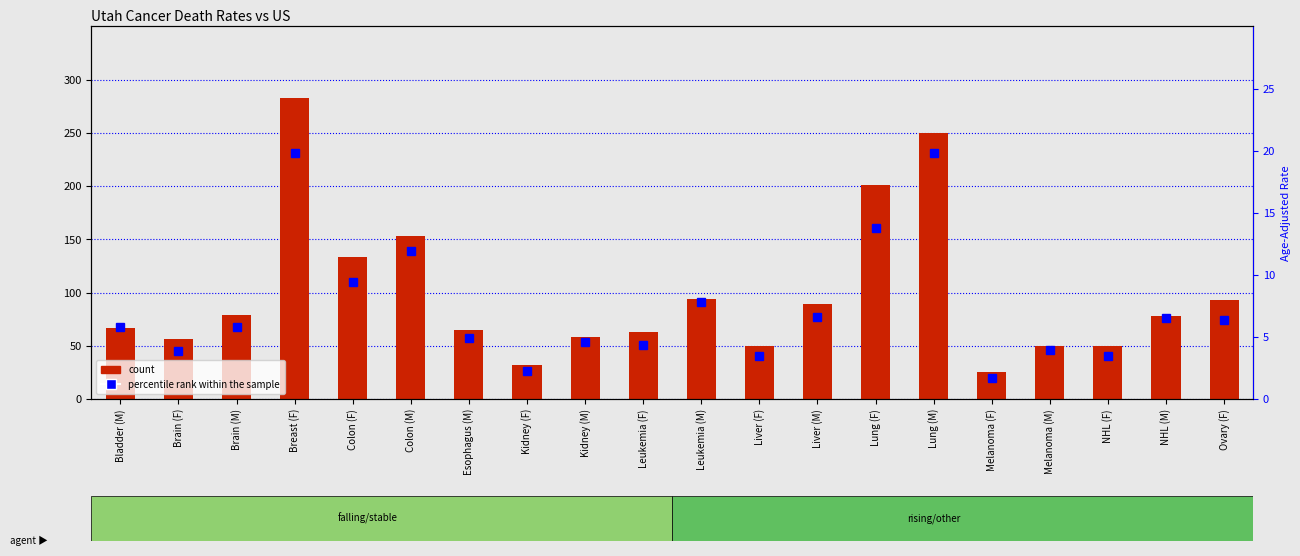

Which series has the largest total across all categories?

count